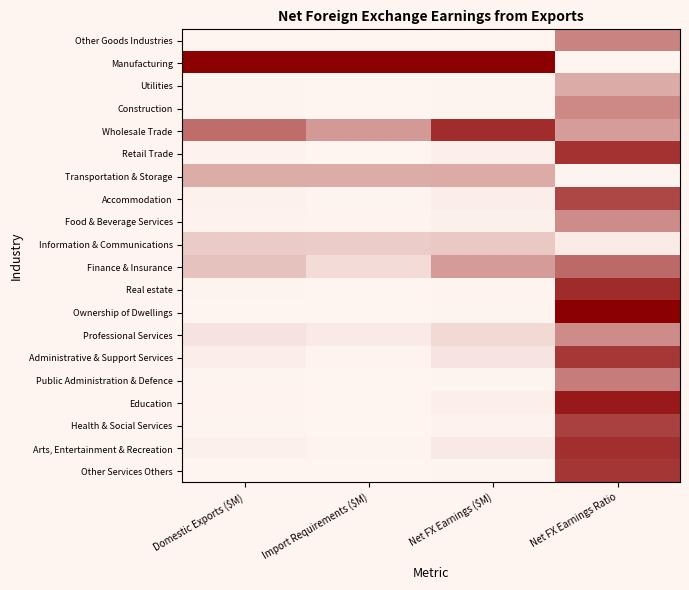

Count the number of data series in this chart.

20